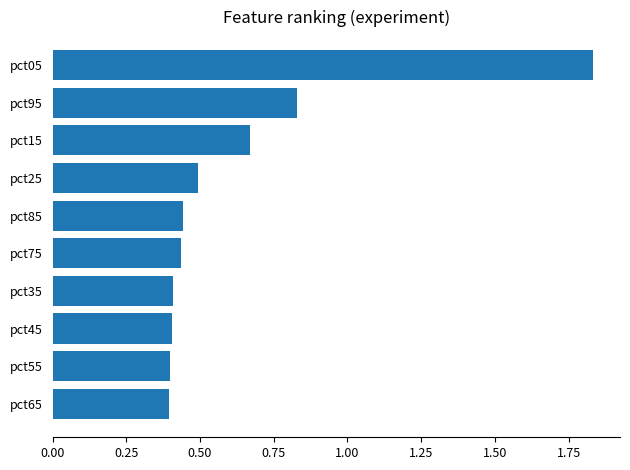

Are the bars grouped side by side (vs. stacked)?

No